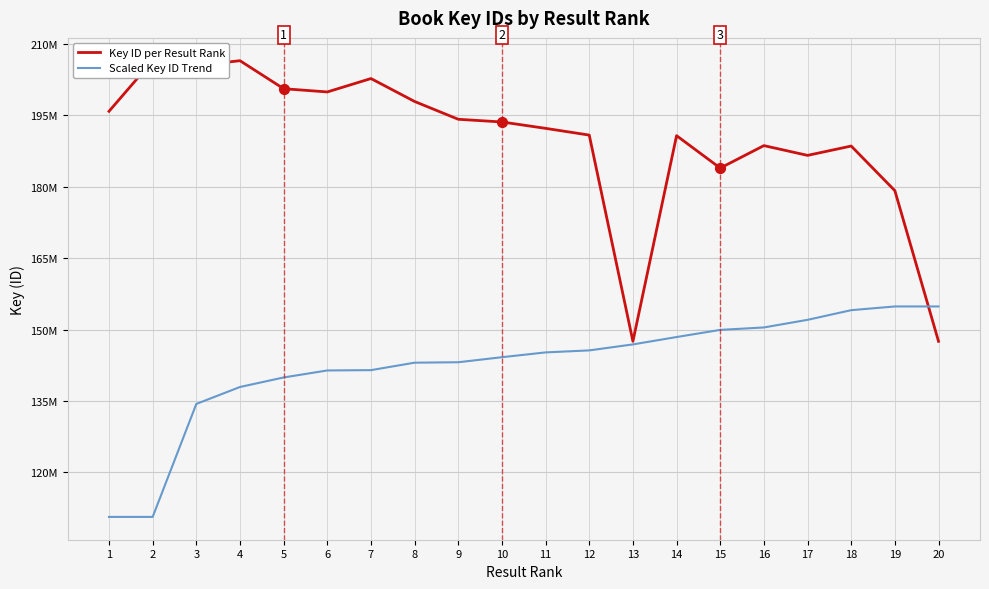

Which series has the largest total across all categories?

Key ID per Result Rank